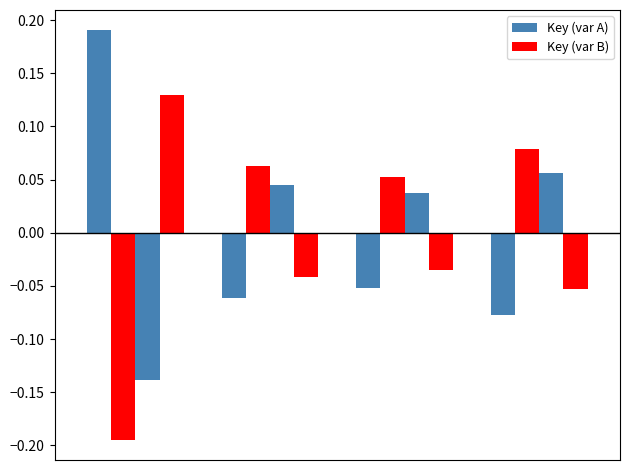

What are all the series names shown in the legend?

Key (var A), Key (var B)